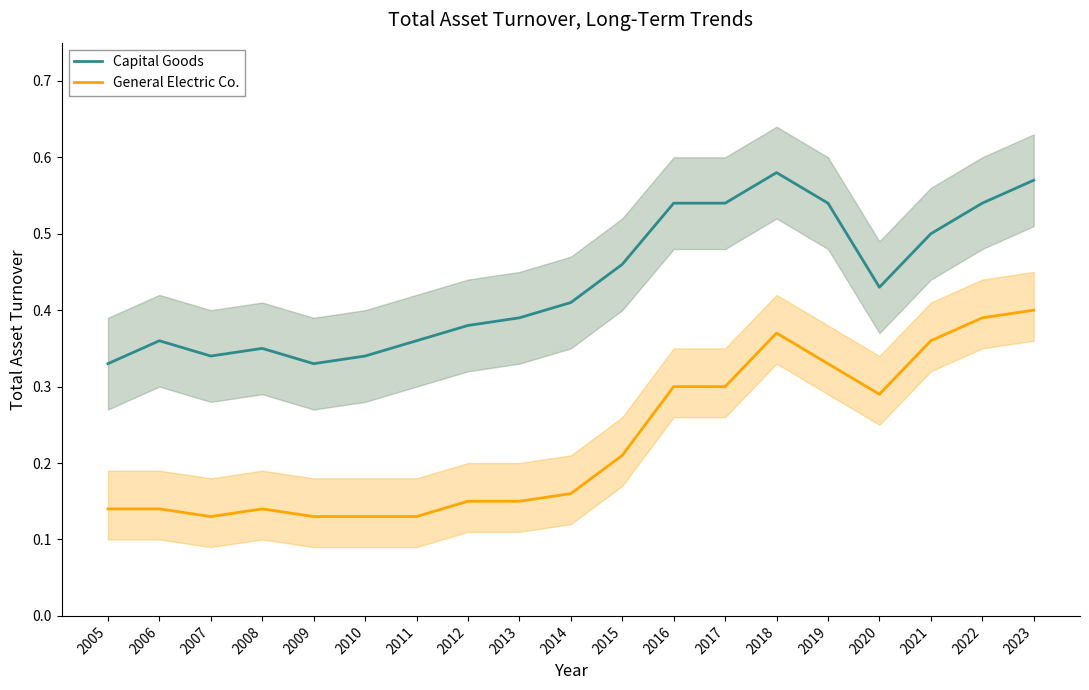

Reading left to right, extract all data points from this chart.

Capital Goods: 2005=0.3	2006=0.4	2007=0.3	2008=0.3	2009=0.3	2010=0.3	2011=0.4	2012=0.4	2013=0.4	2014=0.4	2015=0.5	2016=0.5	2017=0.5	2018=0.6	2019=0.5	2020=0.4	2021=0.5	2022=0.5	2023=0.6
General Electric Co.: 2005=0.1	2006=0.1	2007=0.1	2008=0.1	2009=0.1	2010=0.1	2011=0.1	2012=0.1	2013=0.1	2014=0.2	2015=0.2	2016=0.3	2017=0.3	2018=0.4	2019=0.3	2020=0.3	2021=0.4	2022=0.4	2023=0.4